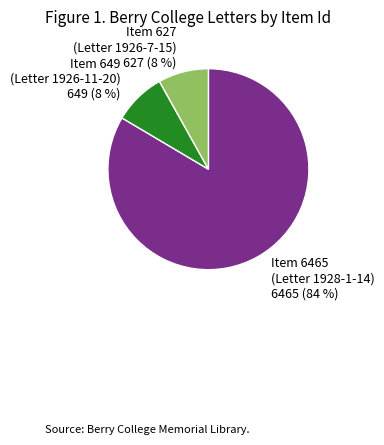

To the nearest percent, what is the average slice percentage?

33%